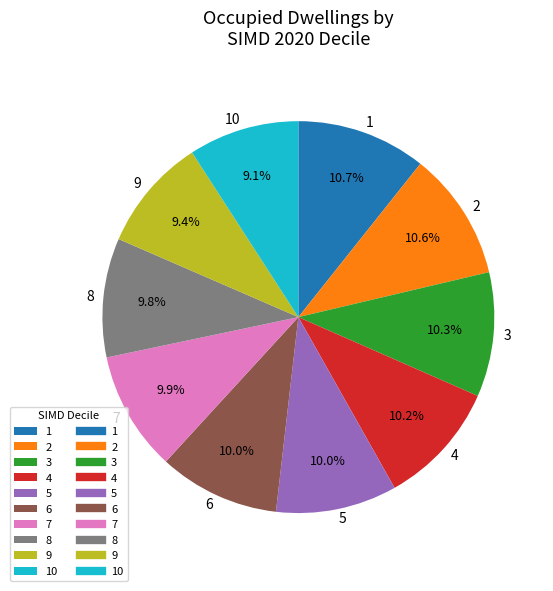

Is it true that 4 is 10% of the pie?

True